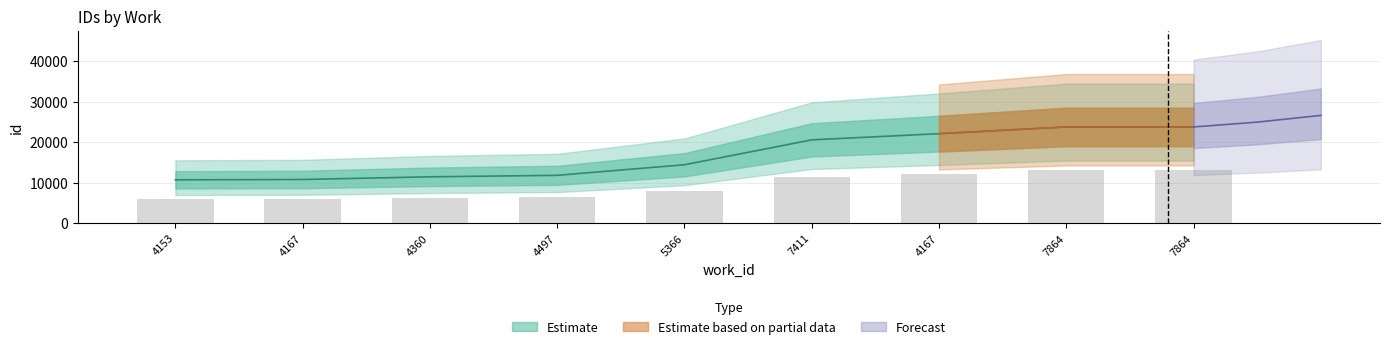

The mid series shows 13077.4 at 7864. True or false?

True